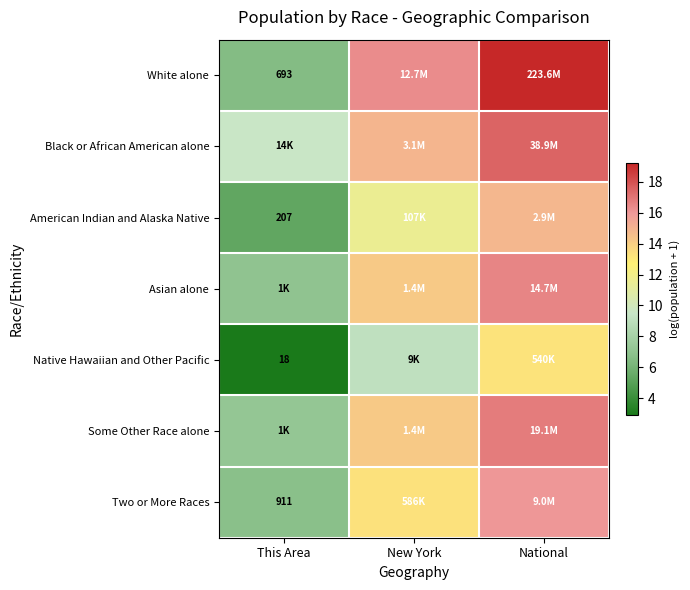

Is the value of Asian alone at National greater than the value of White alone at National?

No